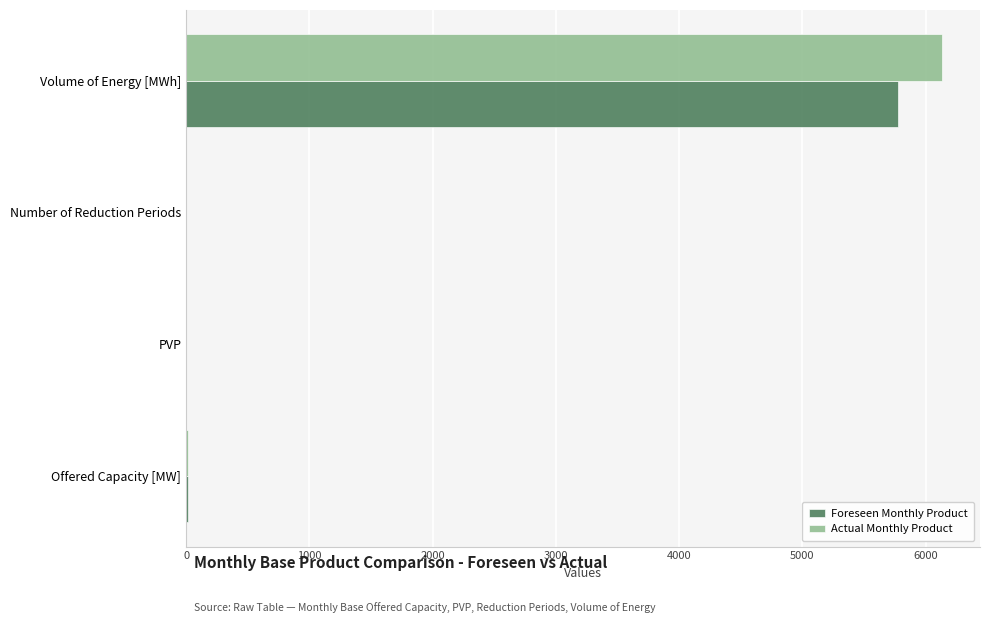

What are all the series names shown in the legend?

Foreseen Monthly Product, Actual Monthly Product